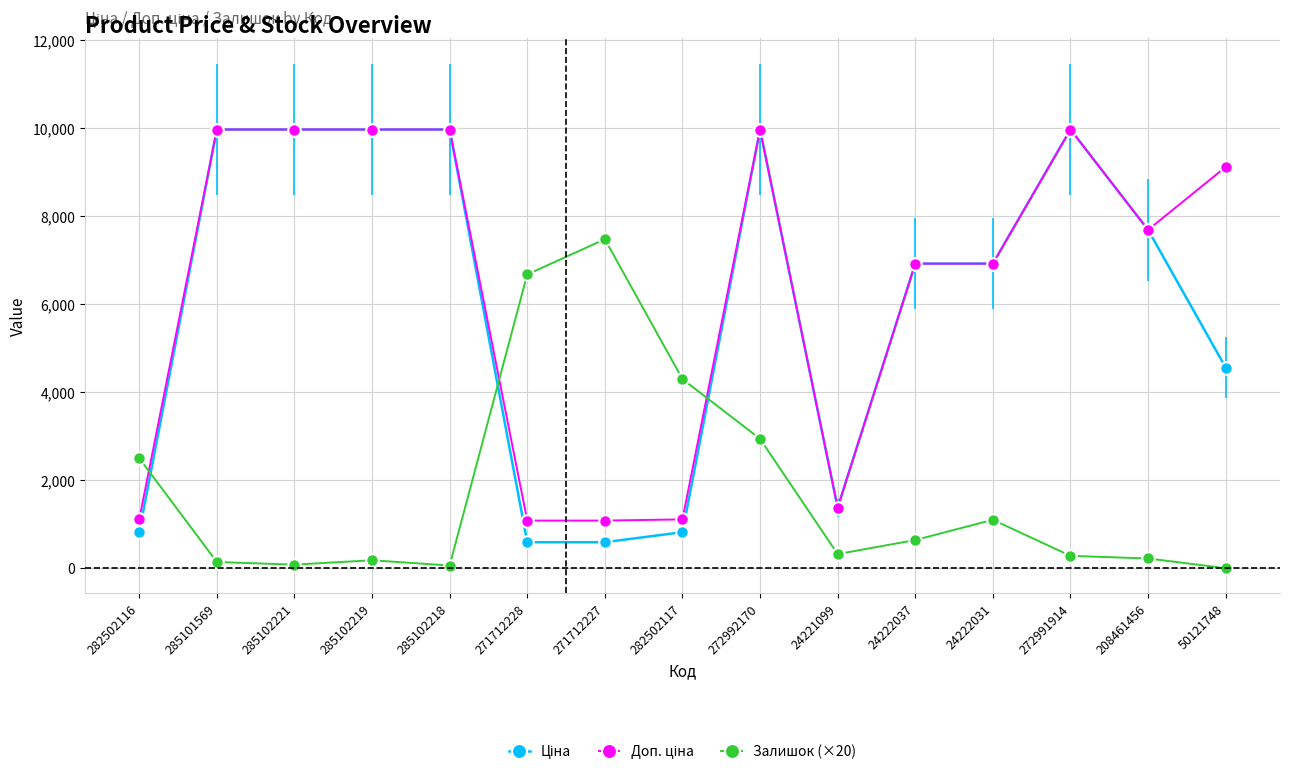

What is the spread (max minus min) of values at 282502116?

1681.5